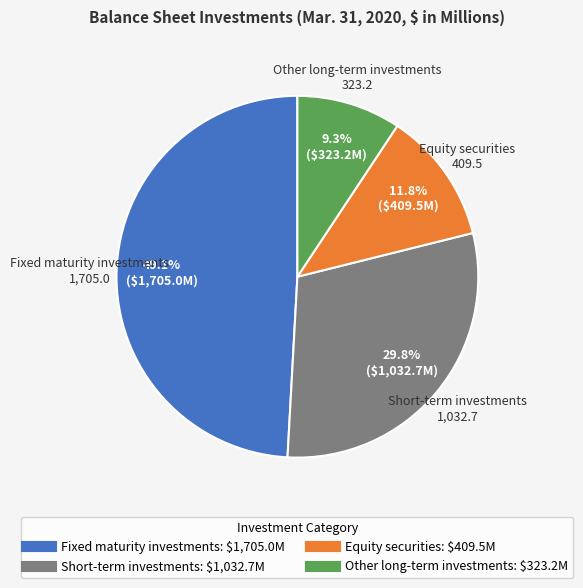

How many segments does this pie chart have?

4